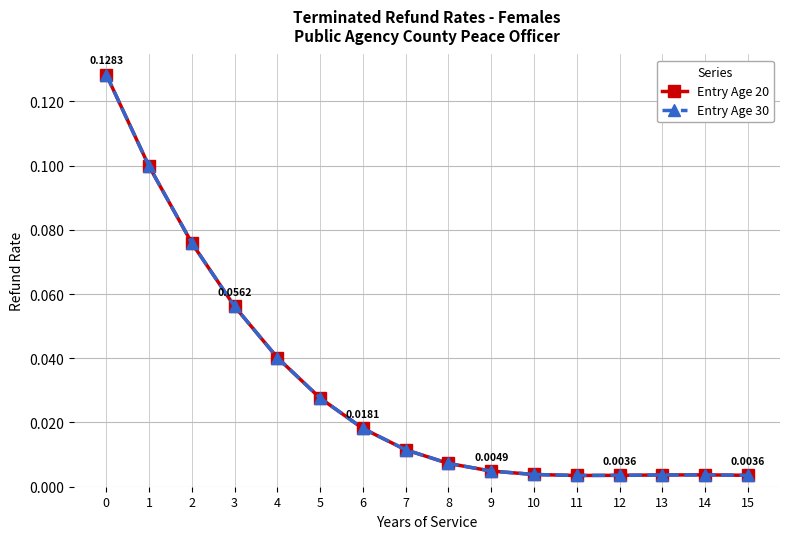

What is the maximum value shown in the chart?

0.1